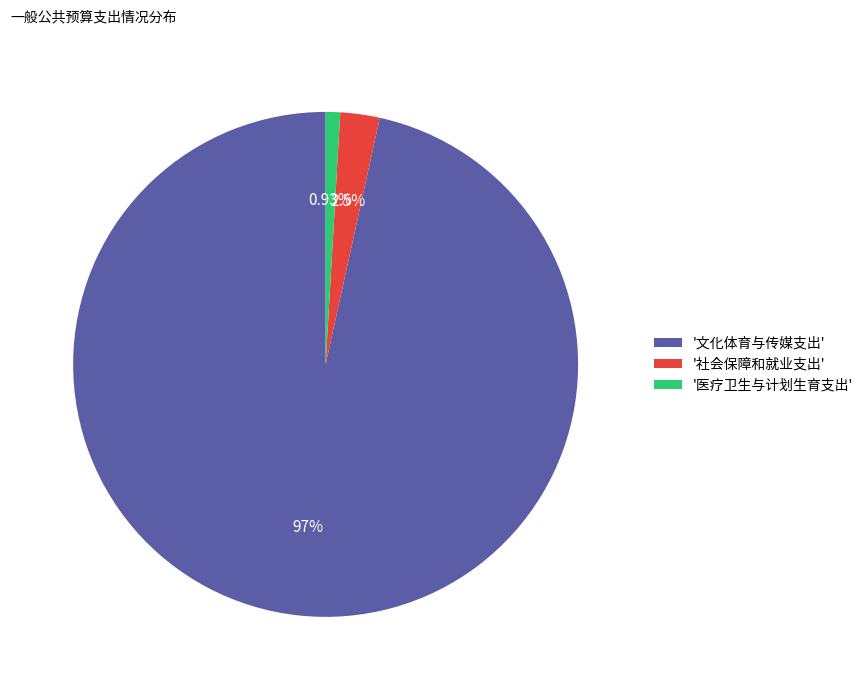

Which category accounts for the majority?

'文化体育与传媒支出'